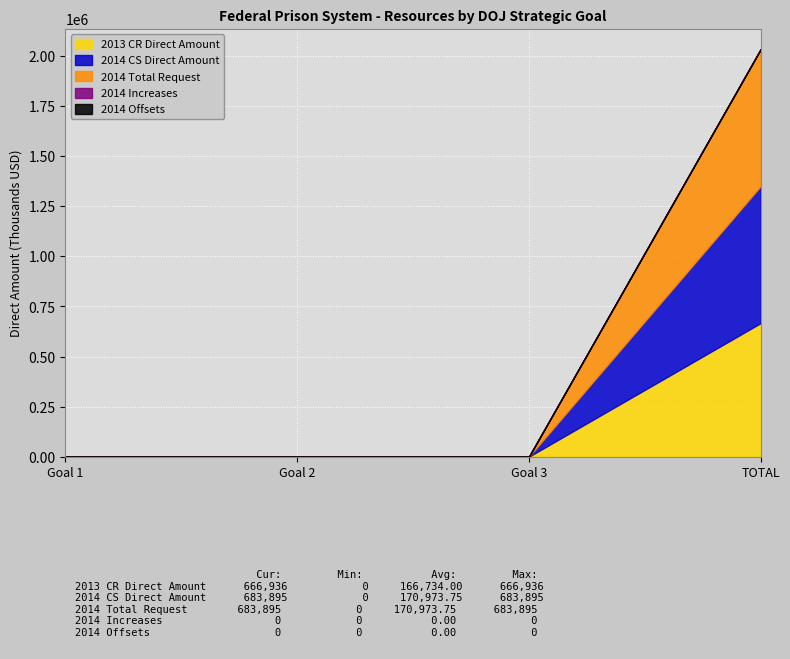

What are all the series names shown in the legend?

2013 CR Direct Amount, 2014 CS Direct Amount, 2014 Total Request, 2014 Increases, 2014 Offsets